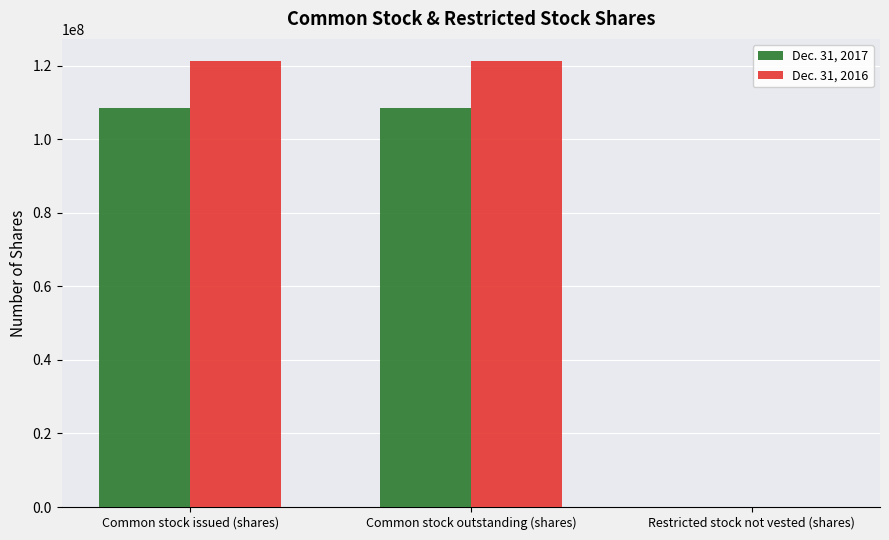

True or false: Dec. 31, 2017 has a value of 108383602 at Common stock issued (shares).

True